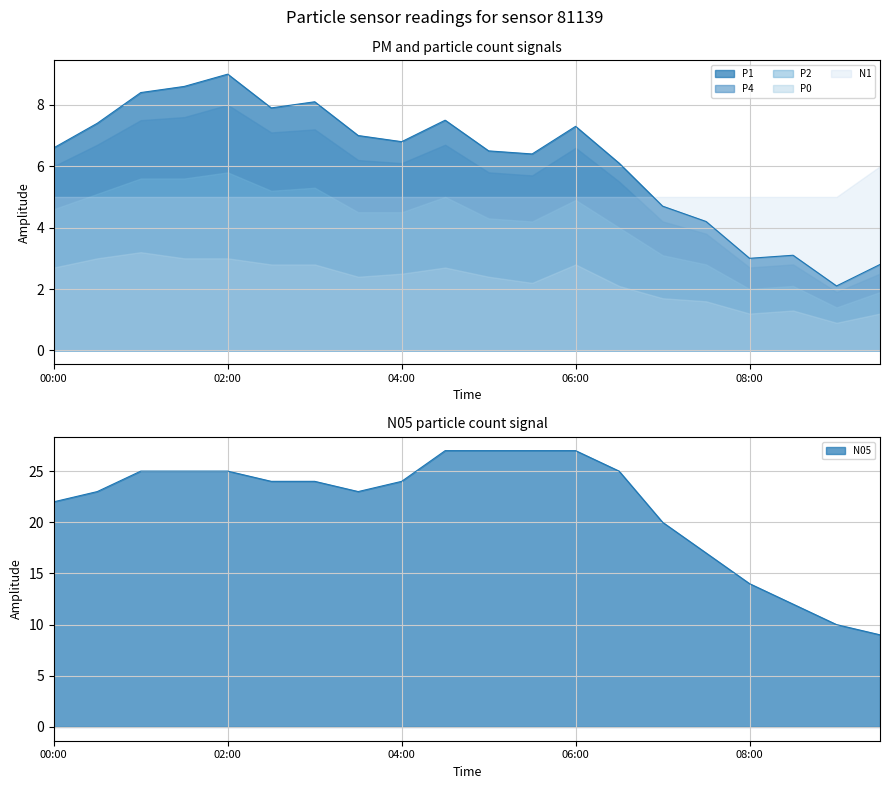

What is the sum of the P4 values at 03:00 and 02:00?

15.2